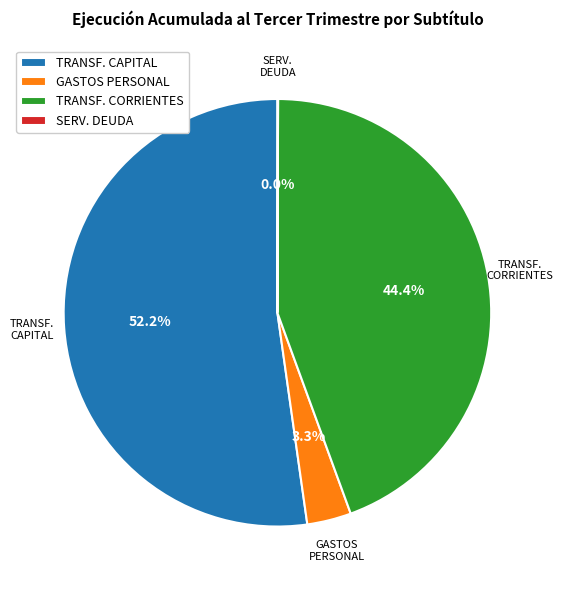

What portion of the pie excludes GASTOS PERSONAL?

96.7%